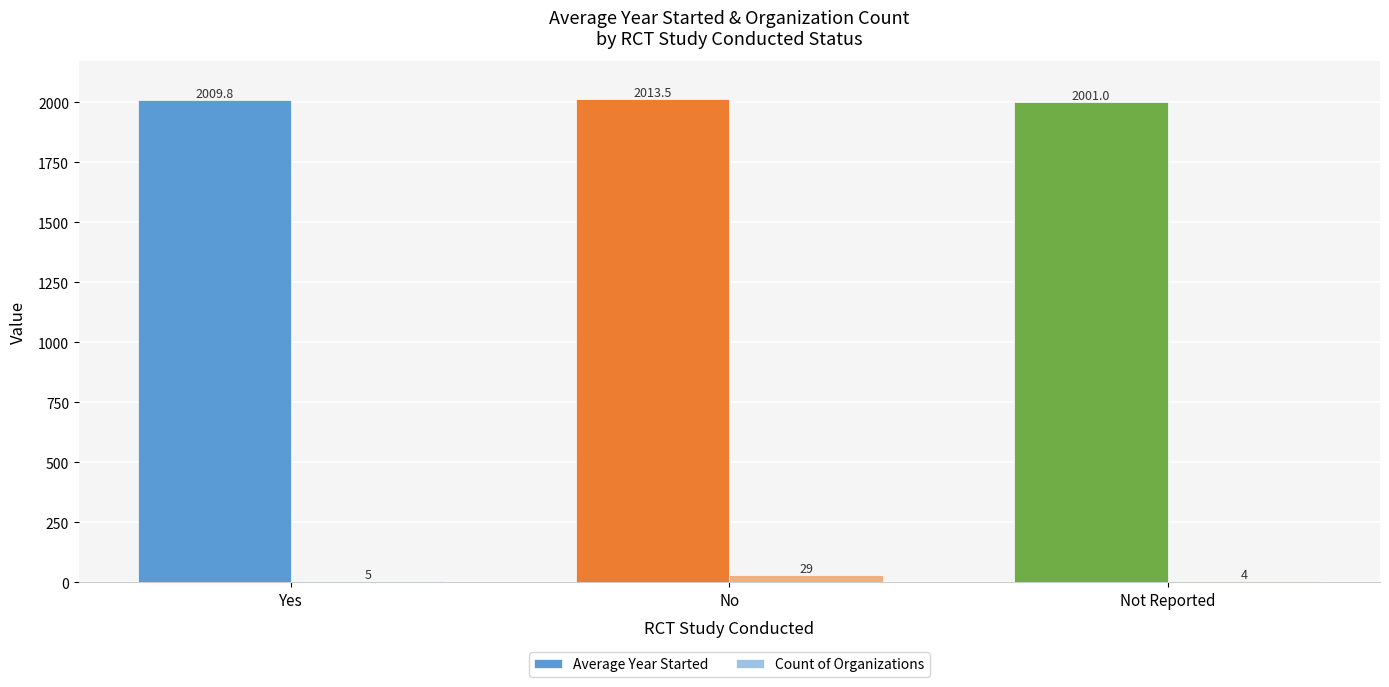

What is the difference between the highest and lowest values at Not Reported?

1997.0